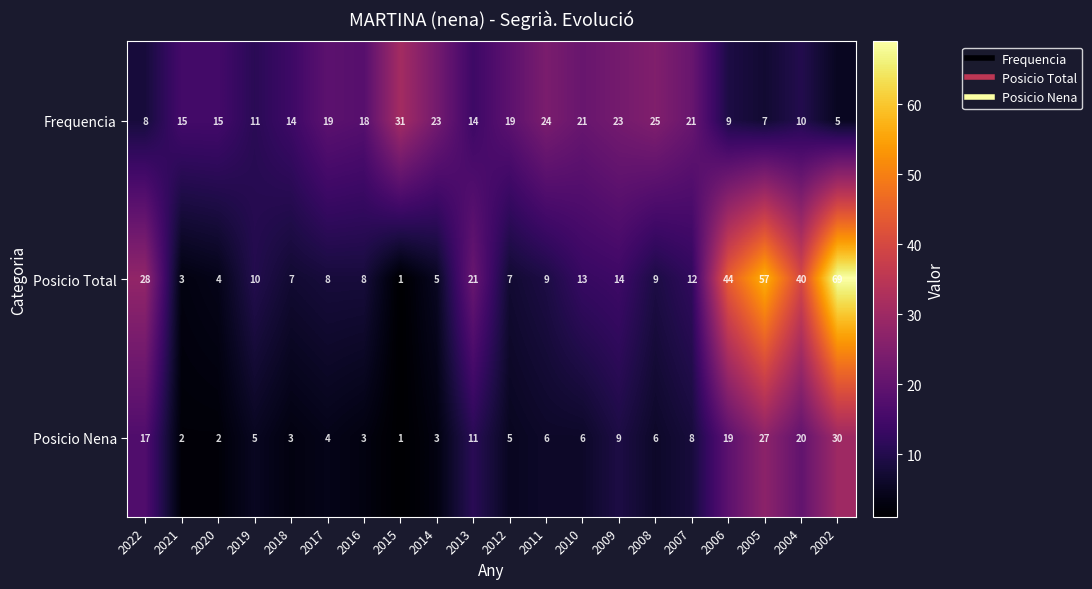

Which series has the largest total across all categories?

Posicio Total